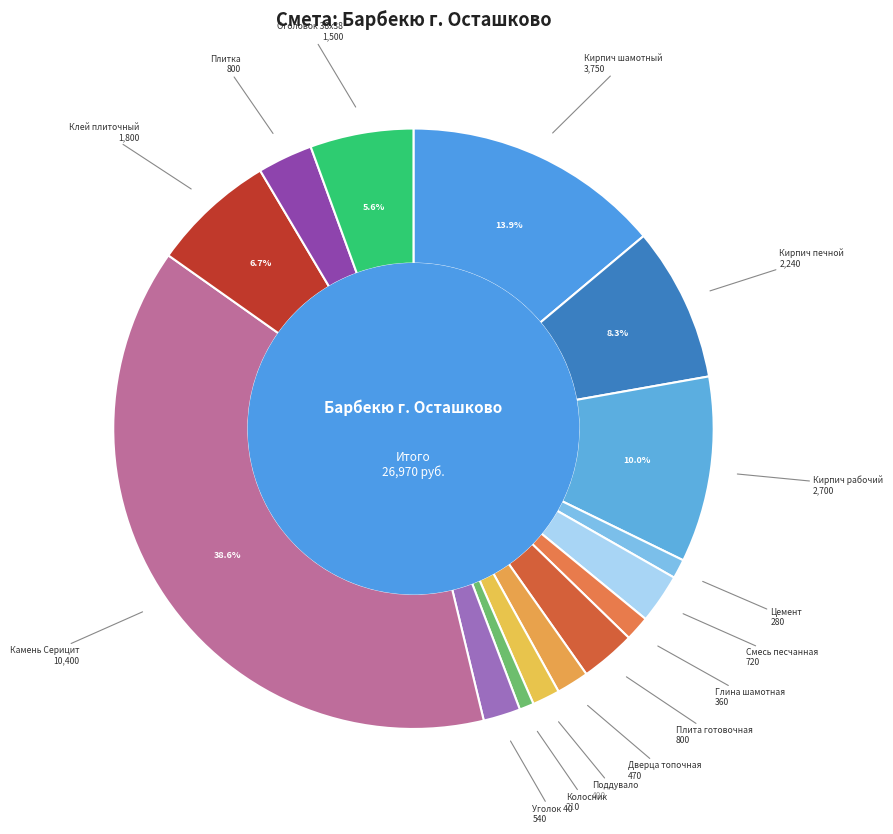

Which slice is the smallest?

Колосник